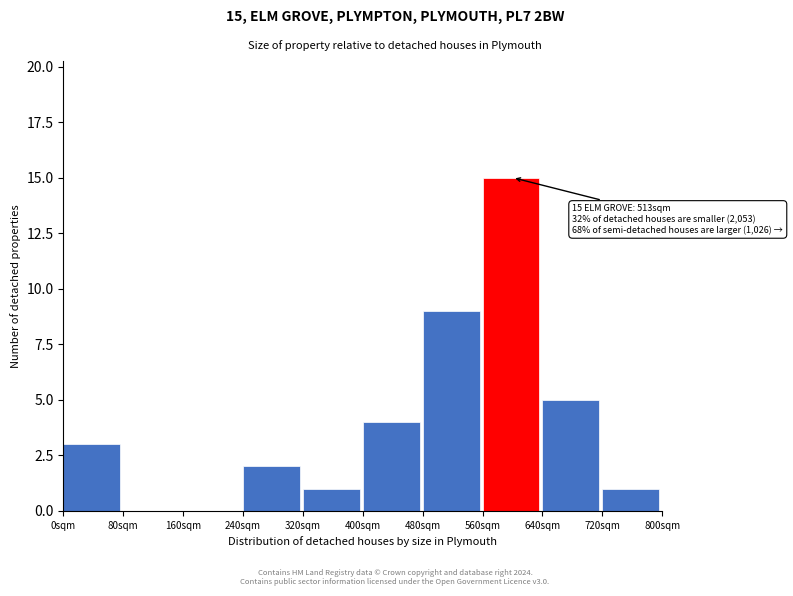

Which range on the x-axis has the tallest bar?

560 to 640